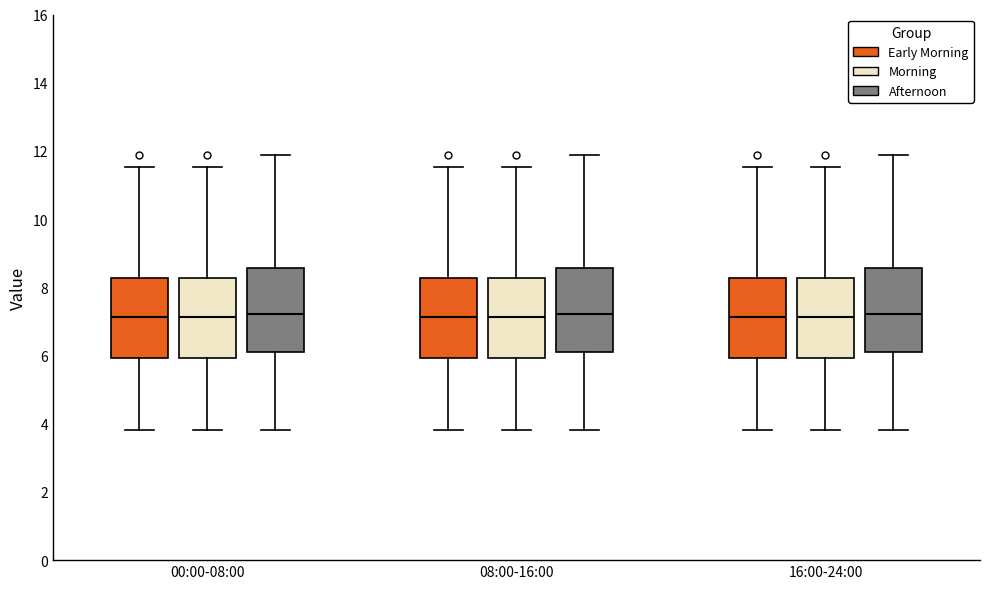

Reading left to right, transcribe this box plot: for each box, give where its median line is, the range the box spans, and where its two whiskers end, as read against the y-axis. The values are not printed on the chart, so give them approximately, as read against the axis.

00:00-08:00 (Early Morning): median 7.2, box 6.0 to 8.2, whiskers 3.8 to 11.6
00:00-08:00 (Morning): median 7.2, box 6.0 to 8.2, whiskers 3.8 to 11.6
00:00-08:00 (Afternoon): median 7.2, box 6.2 to 8.6, whiskers 3.8 to 11.8
08:00-16:00 (Early Morning): median 7.2, box 6.0 to 8.2, whiskers 3.8 to 11.6
08:00-16:00 (Morning): median 7.2, box 6.0 to 8.2, whiskers 3.8 to 11.6
08:00-16:00 (Afternoon): median 7.2, box 6.2 to 8.6, whiskers 3.8 to 11.8
16:00-24:00 (Early Morning): median 7.2, box 6.0 to 8.2, whiskers 3.8 to 11.6
16:00-24:00 (Morning): median 7.2, box 6.0 to 8.2, whiskers 3.8 to 11.6
16:00-24:00 (Afternoon): median 7.2, box 6.2 to 8.6, whiskers 3.8 to 11.8